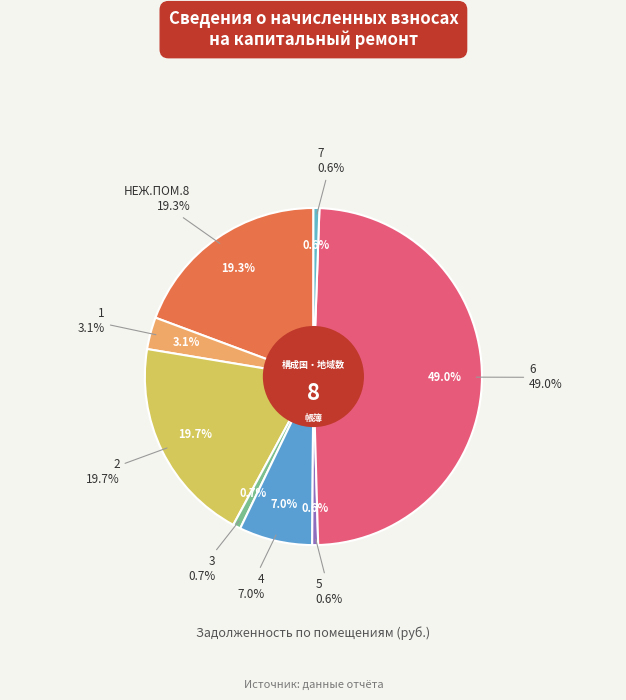

To the nearest percent, what percentage of the pie is НЕЖ.ПОМ.8?

19%